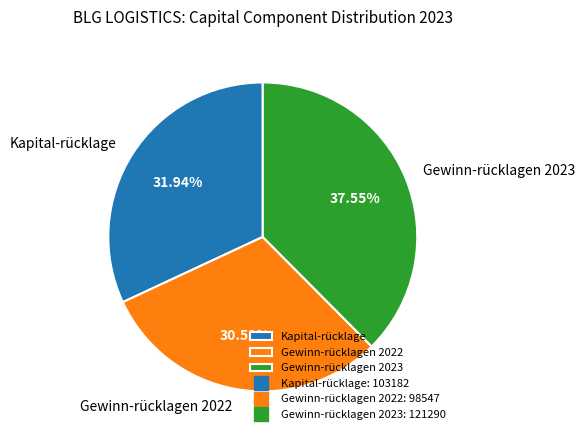

To the nearest percent, what is the difference between the largest and smallest slice percentages?

7%